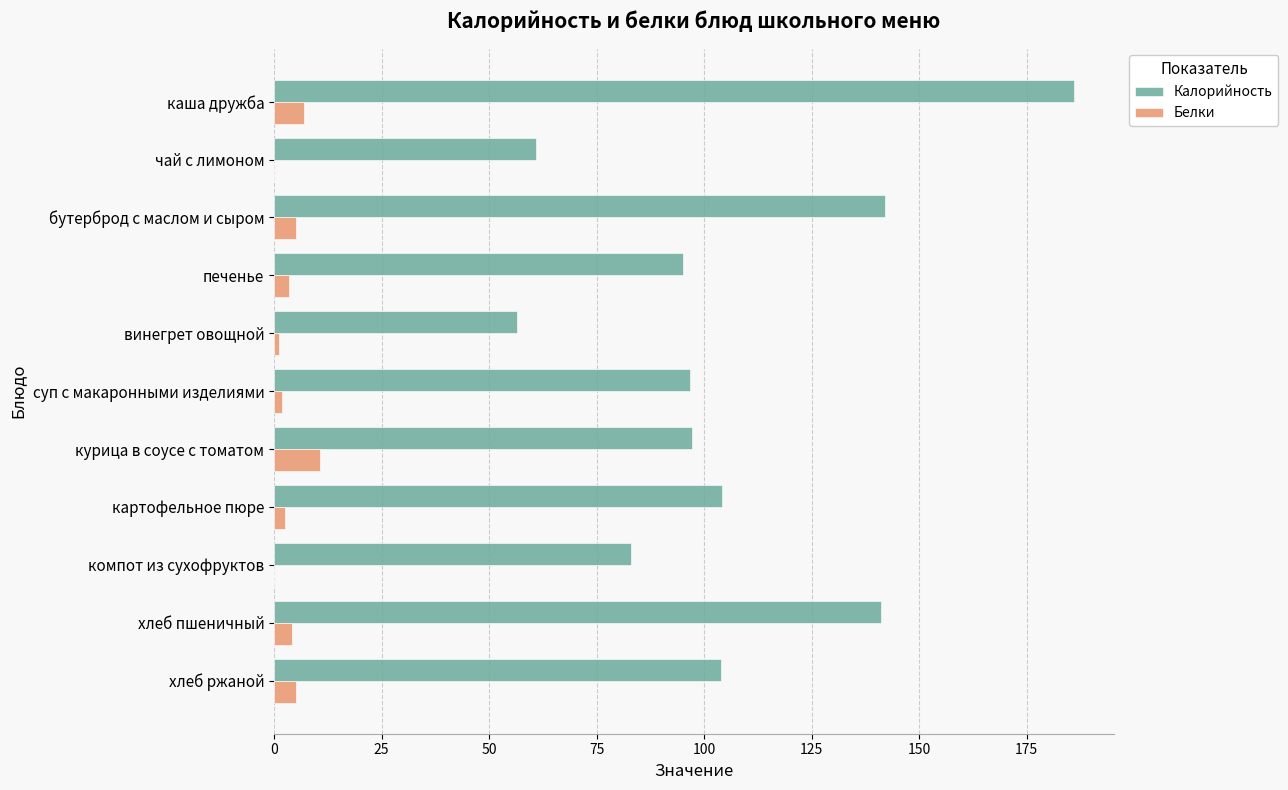

What is the maximum value for Белки?

10.7